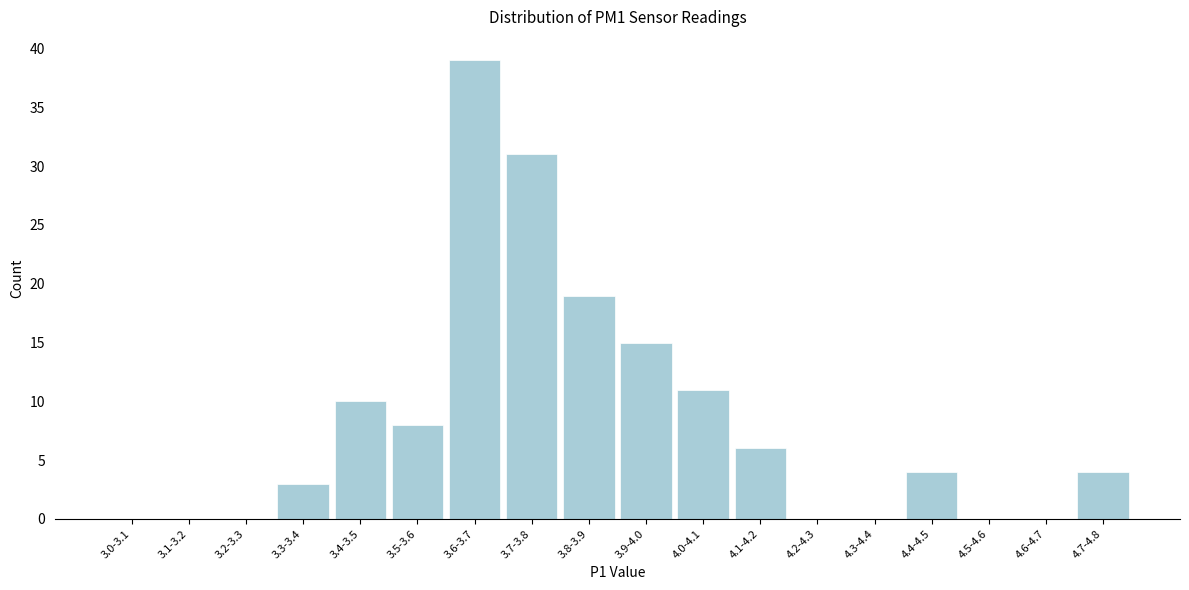

Reading right to left, extract all data points from this chart.

4.7-4.8=4	4.6-4.7=0	4.5-4.6=0	4.4-4.5=4	4.3-4.4=0	4.2-4.3=0	4.1-4.2=6	4.0-4.1=11	3.9-4.0=15	3.8-3.9=19	3.7-3.8=31	3.6-3.7=39	3.5-3.6=8	3.4-3.5=10	3.3-3.4=3	3.2-3.3=0	3.1-3.2=0	3.0-3.1=0